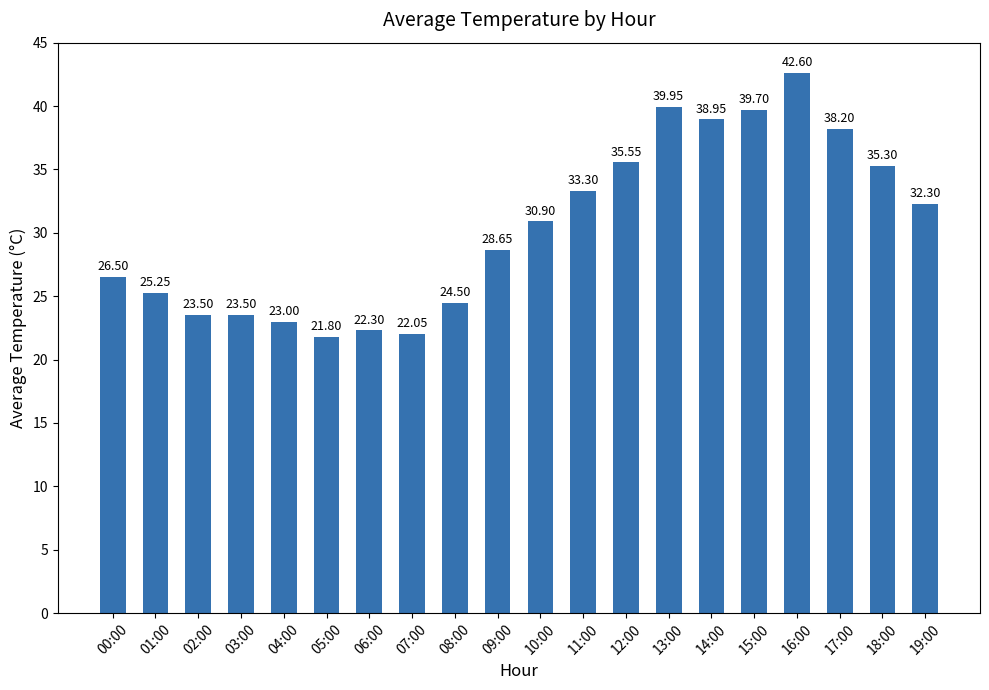

What is the difference between the maximum and minimum values?

20.8